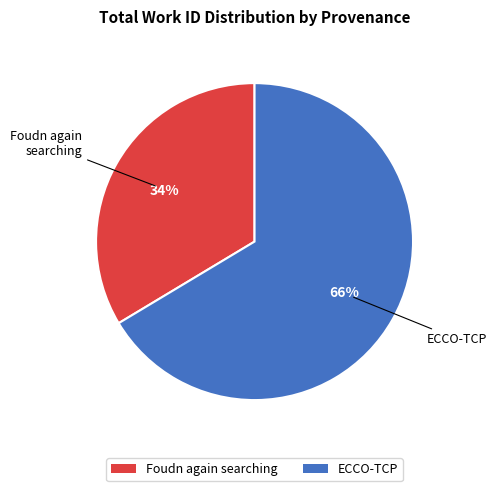

What percentage is the Foudn again searching slice, to the nearest percent?

34%